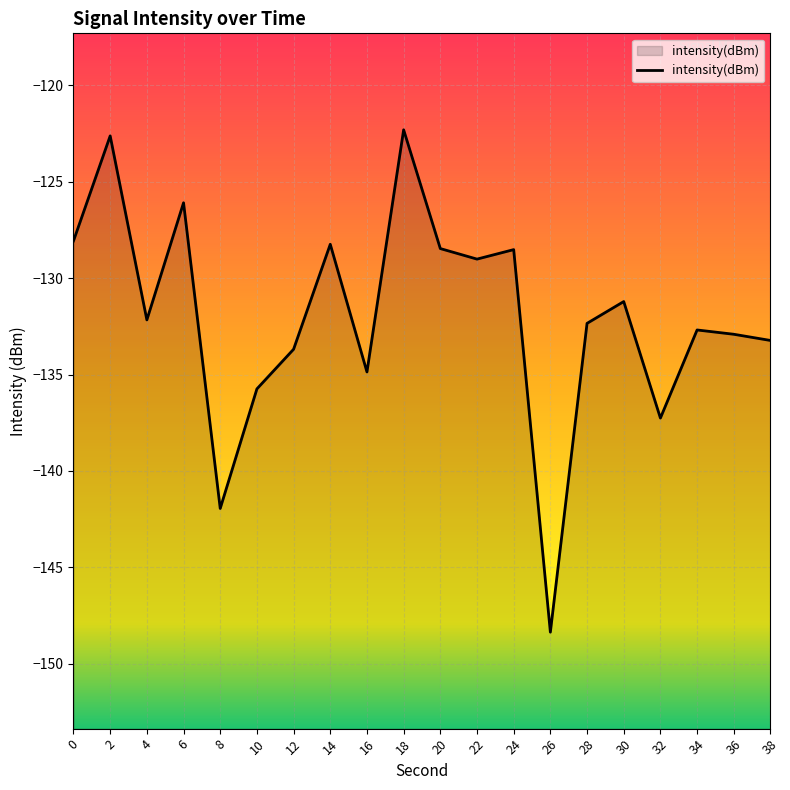

How many interior local valleys (lower than both neighbors) does the data have?

6